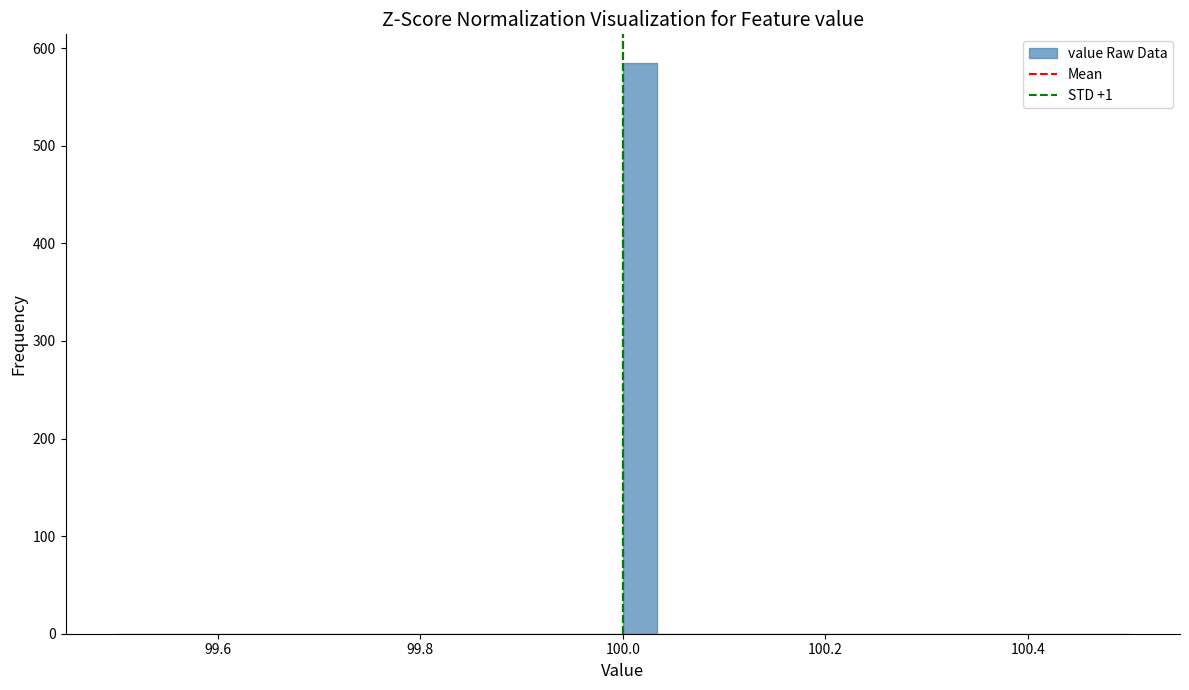

Around what value on the x-axis is the tallest bar? Give the approximate position of its centre, as read against the axis.

100.02